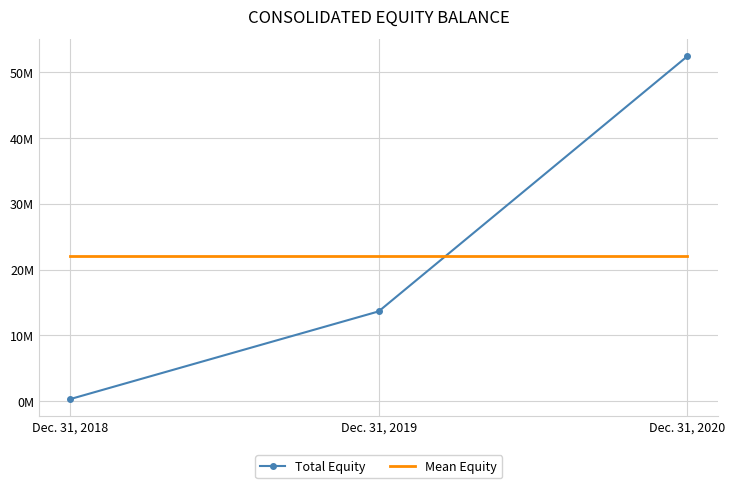

What are all the series names shown in the legend?

Total Equity, Mean Equity